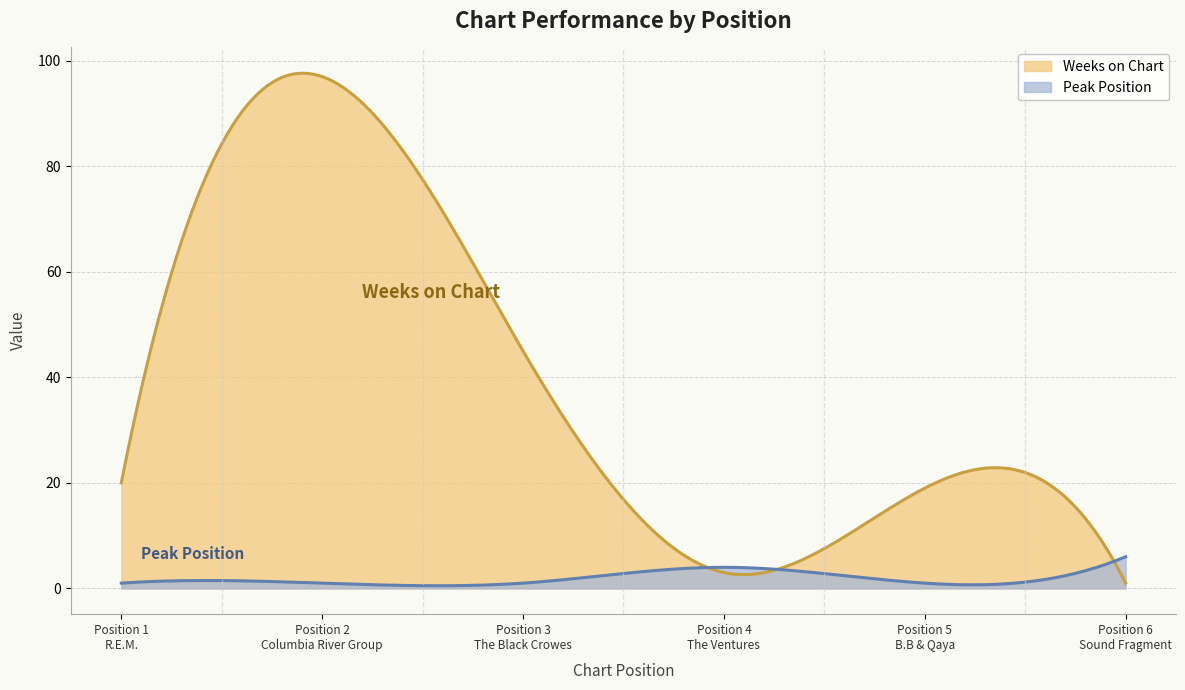

At which category does the chart reach its minimum across all series?

6